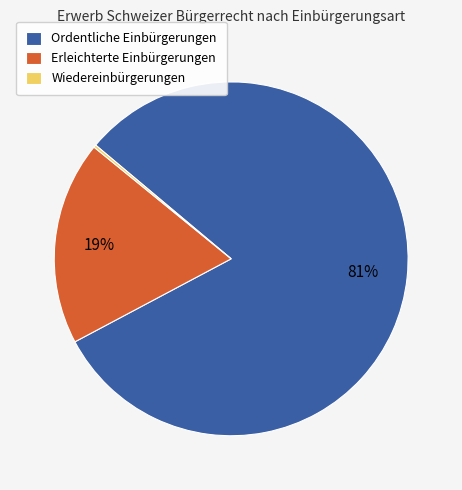

Which has a higher value, Ordentliche Einbürgerungen or Erleichterte Einbürgerungen?

Ordentliche Einbürgerungen